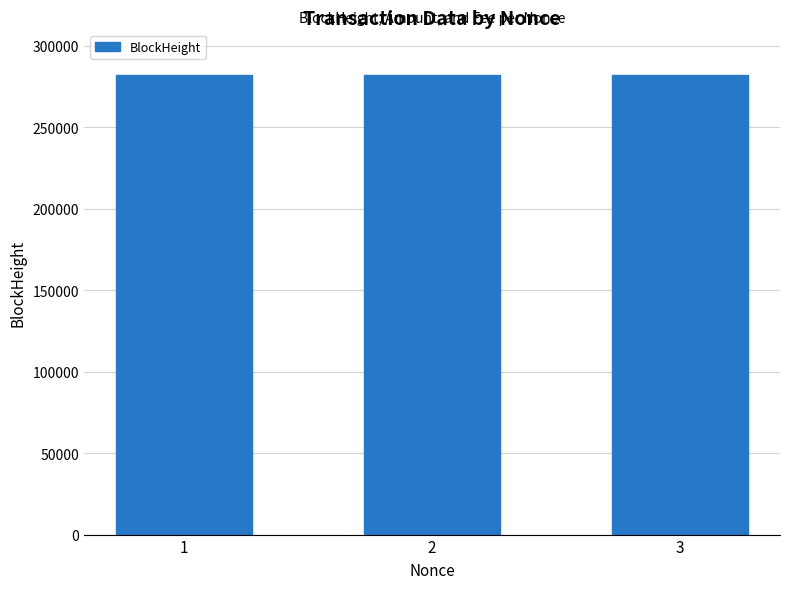

What is the minimum value shown in the chart?

282044